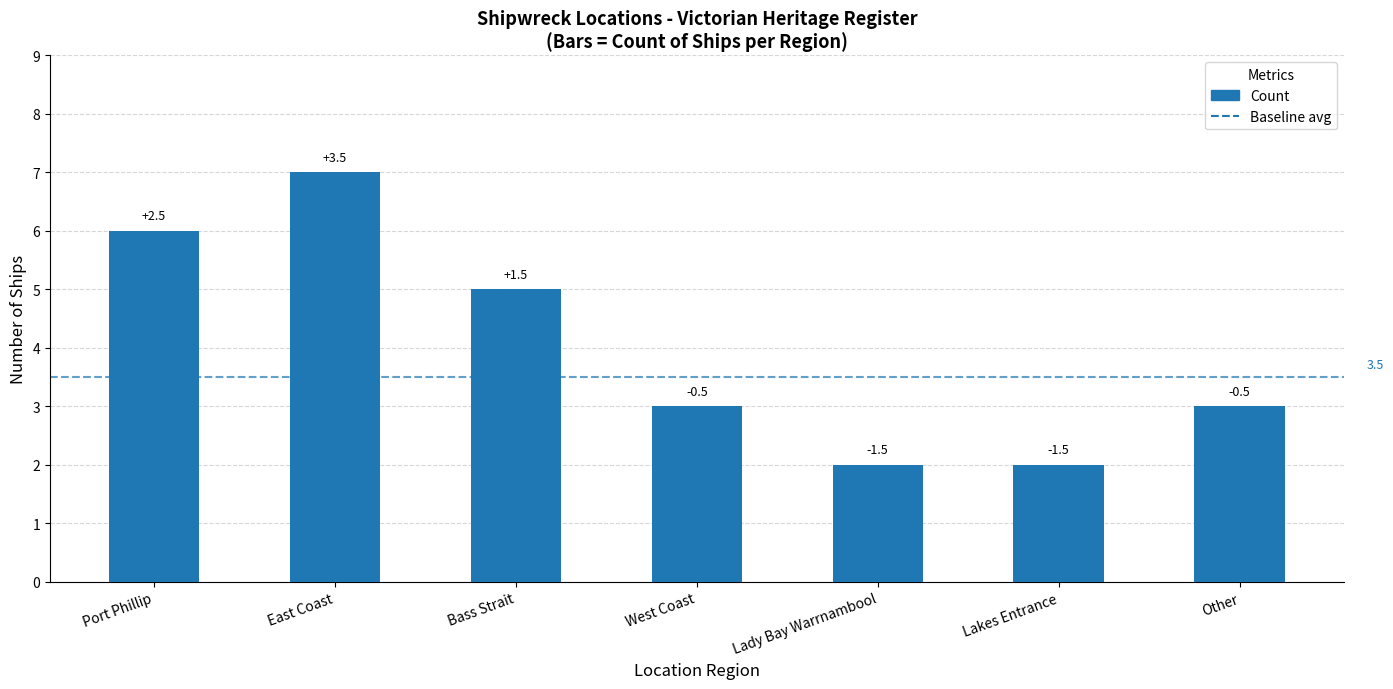

Count the values in the range 2 to 6.

6